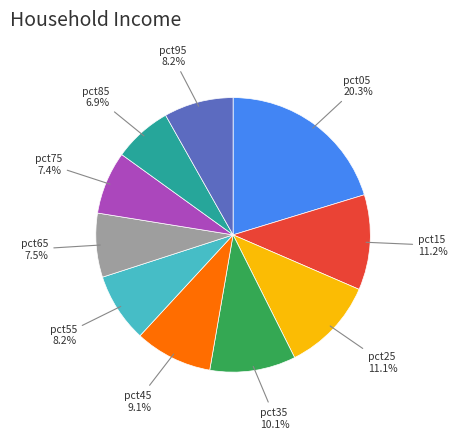

Does any single category account for the majority?

No